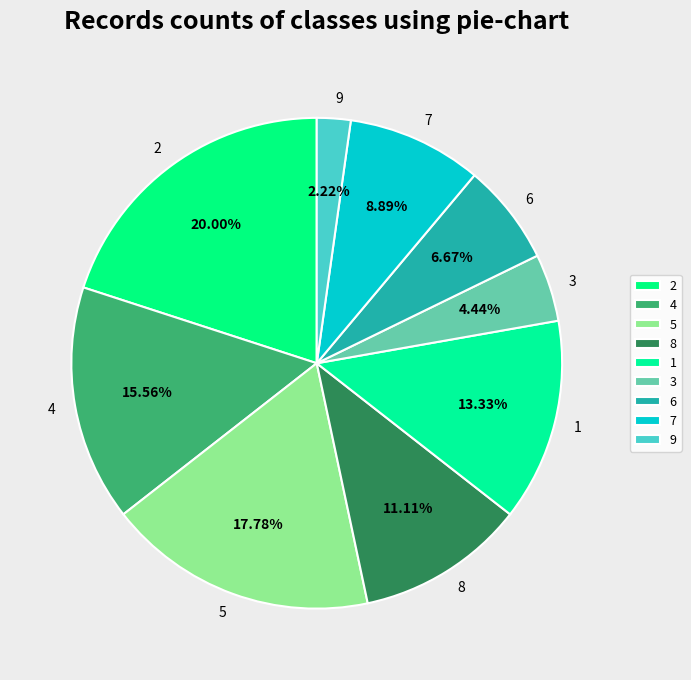

Combined, do 4 and 5 account for over 50%?

No